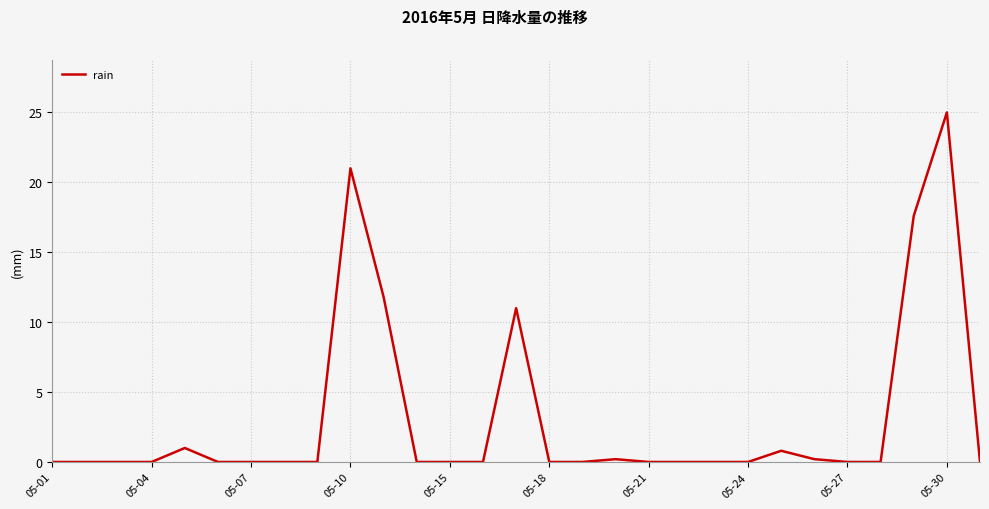

What is the difference between the maximum and minimum values?

25.0